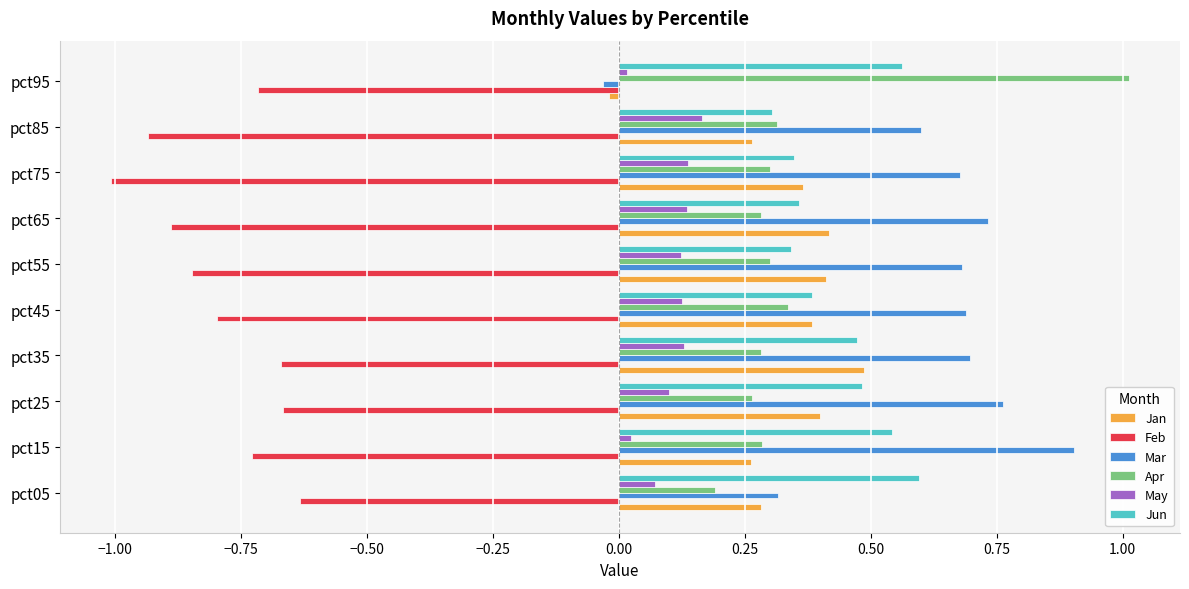

What is the difference between the maximum and minimum values in the Mar series?

0.9